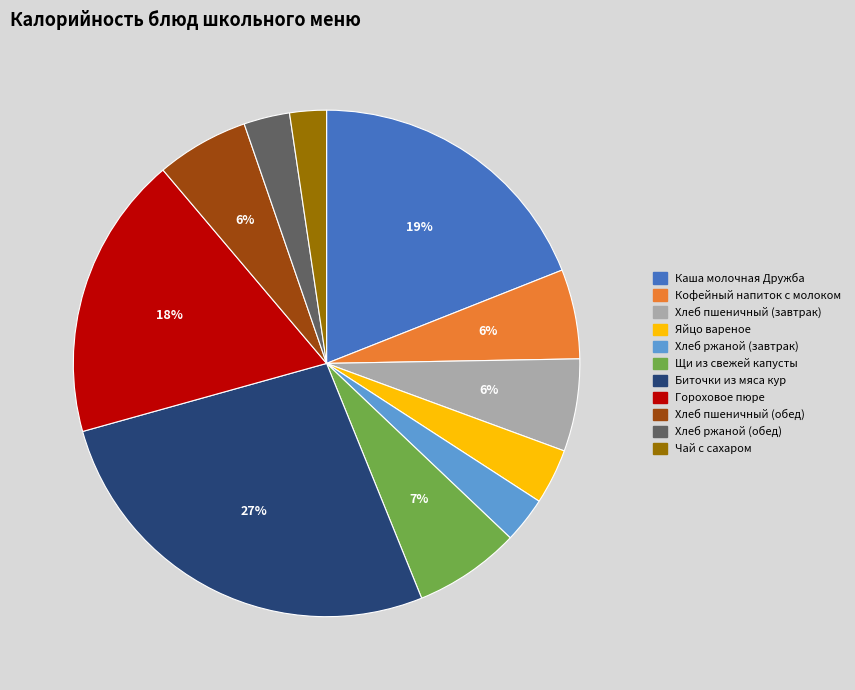

Which slice is the largest?

Биточки из мяса кур